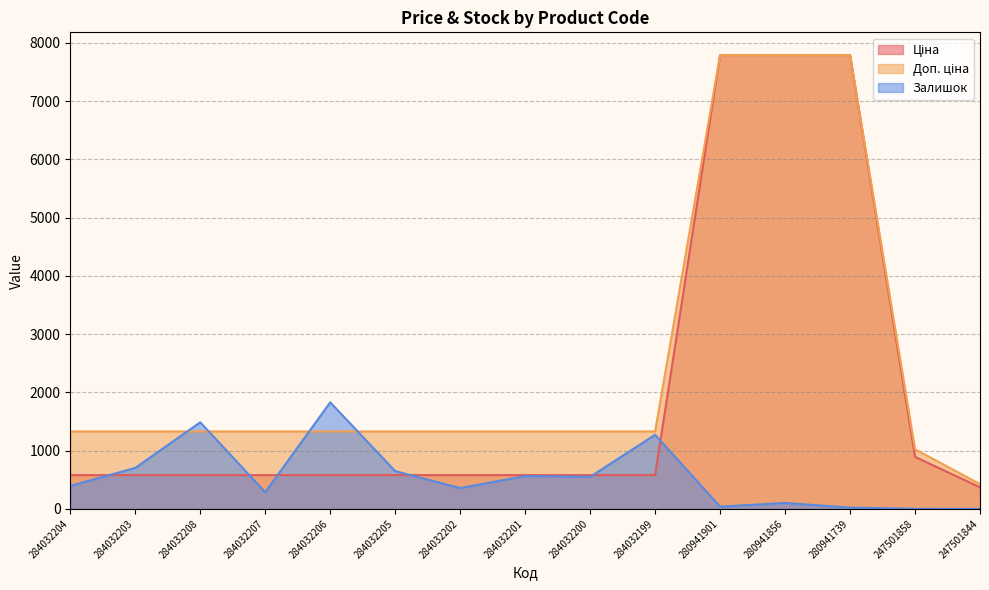

Rank the categories by Доп. ціна value from highest to lowest.

280941901, 280941856, 280941739, 284032204, 284032203, 284032208, 284032207, 284032206, 284032205, 284032202, 284032201, 284032200, 284032199, 247501858, 247501844